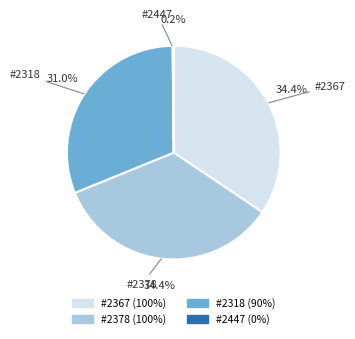

Which has a higher value, #2318 or #2367?

#2367